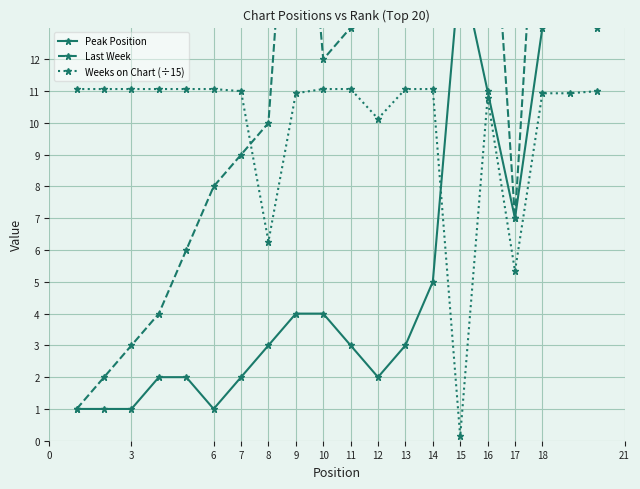

The value of Weeks on Chart (÷15) at 3 is 4.9. True or false?

False